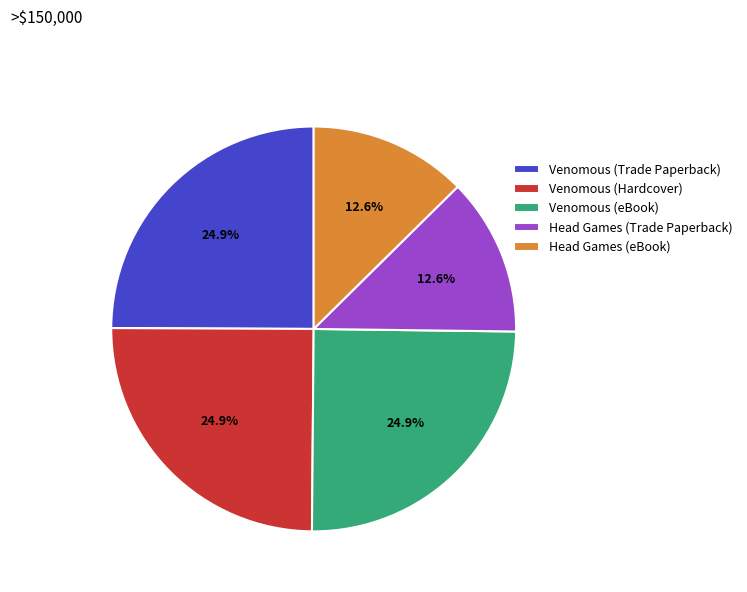

What is the ratio of the value at Venomous (Trade Paperback) to the value at Head Games (eBook)?

2.0